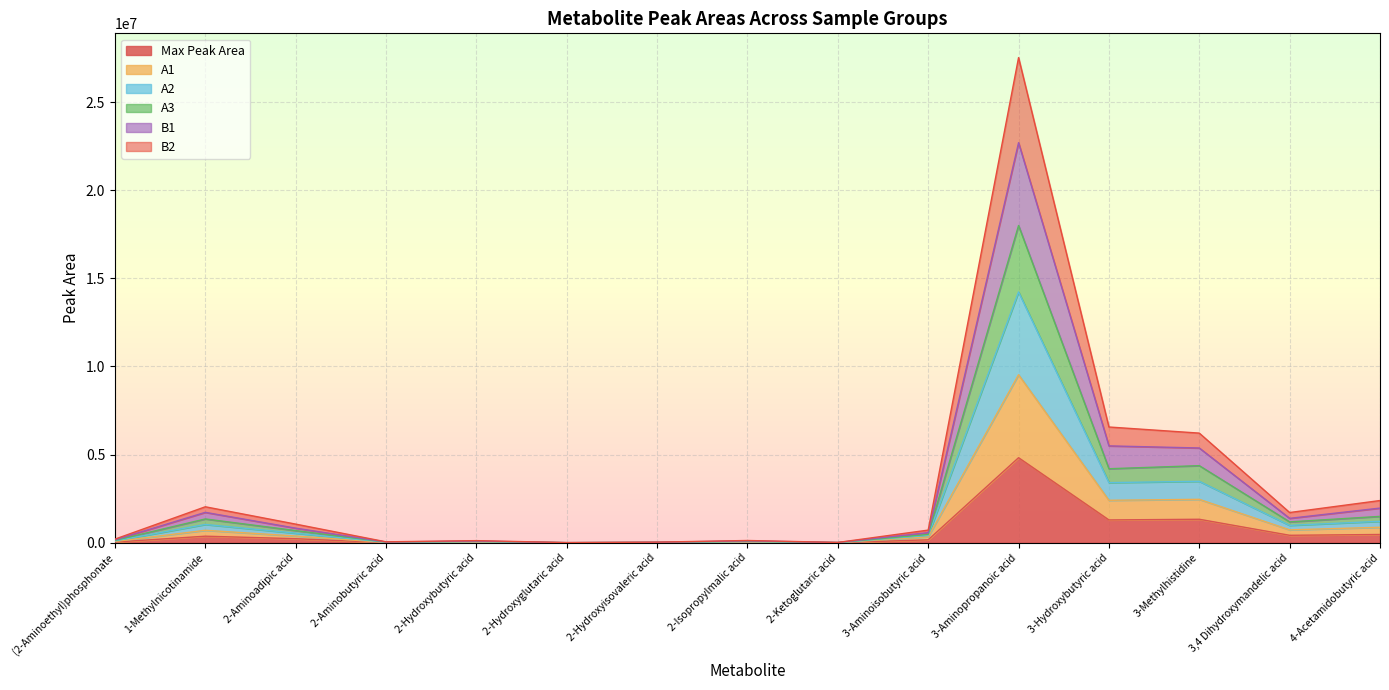

What is the highest value of the Max Peak Area series?

4825655.0